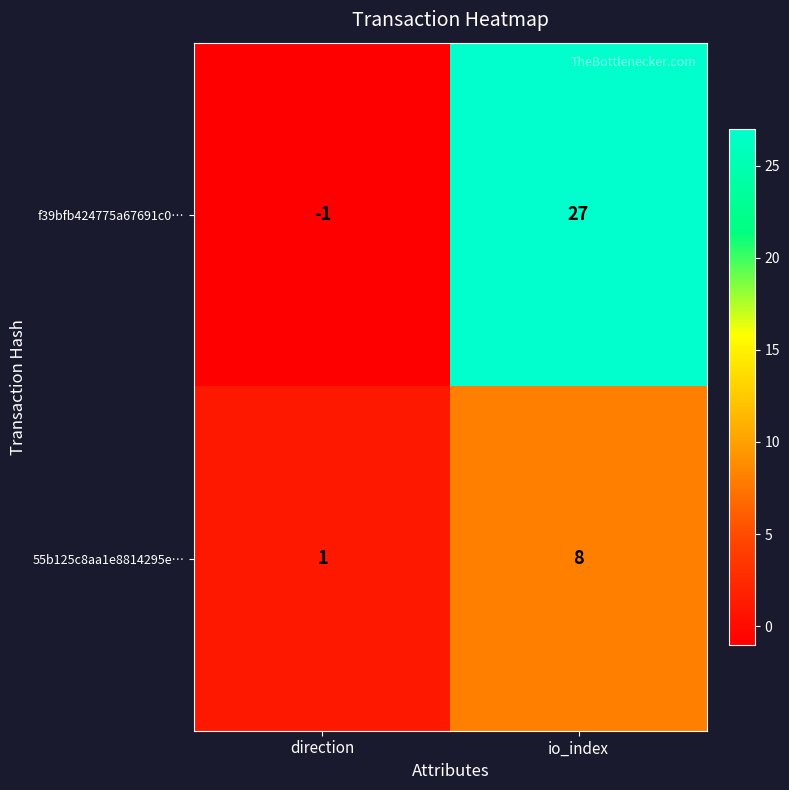

At which category is the sum across all series the highest?

io_index